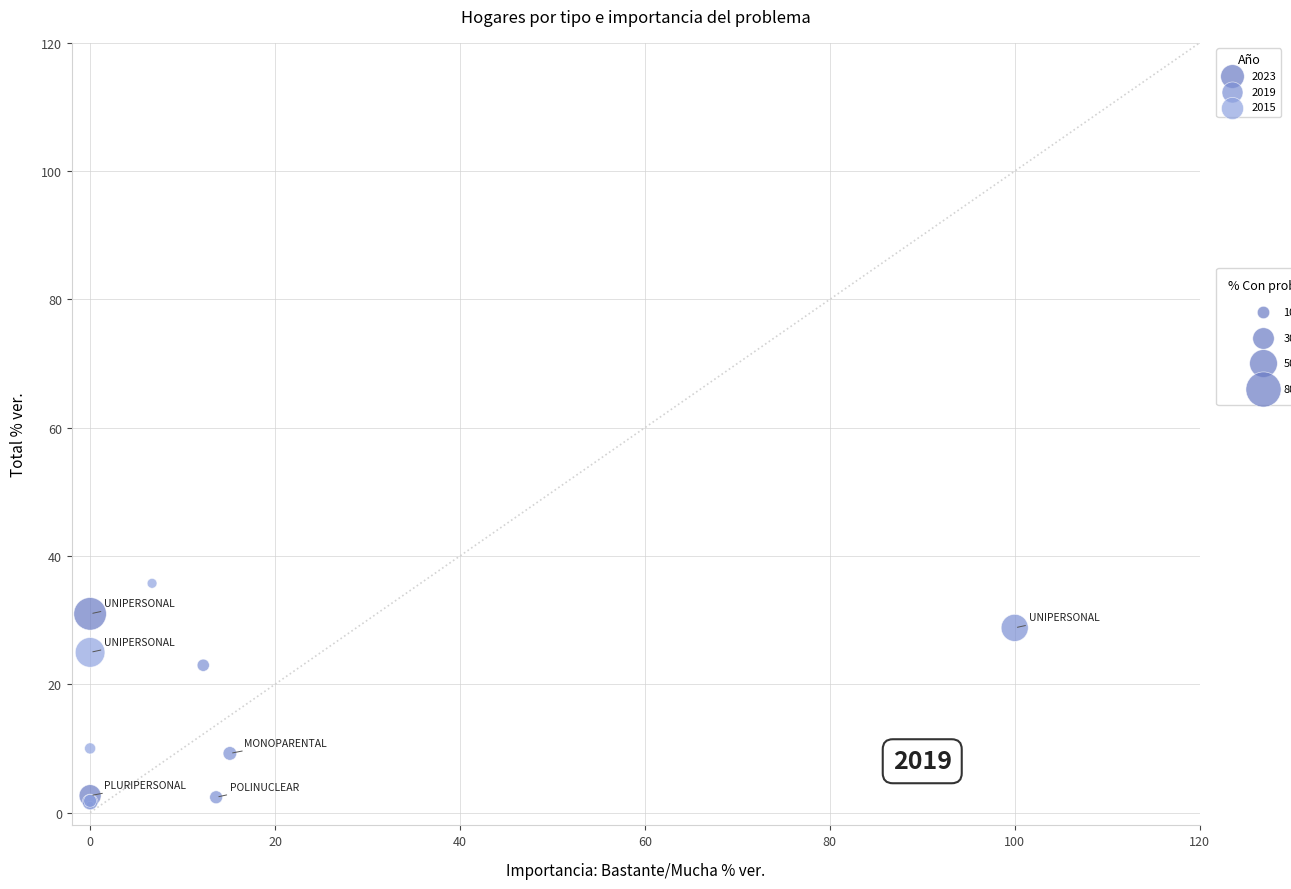

What are all the series names shown in the legend?

2023, 2019, 2015